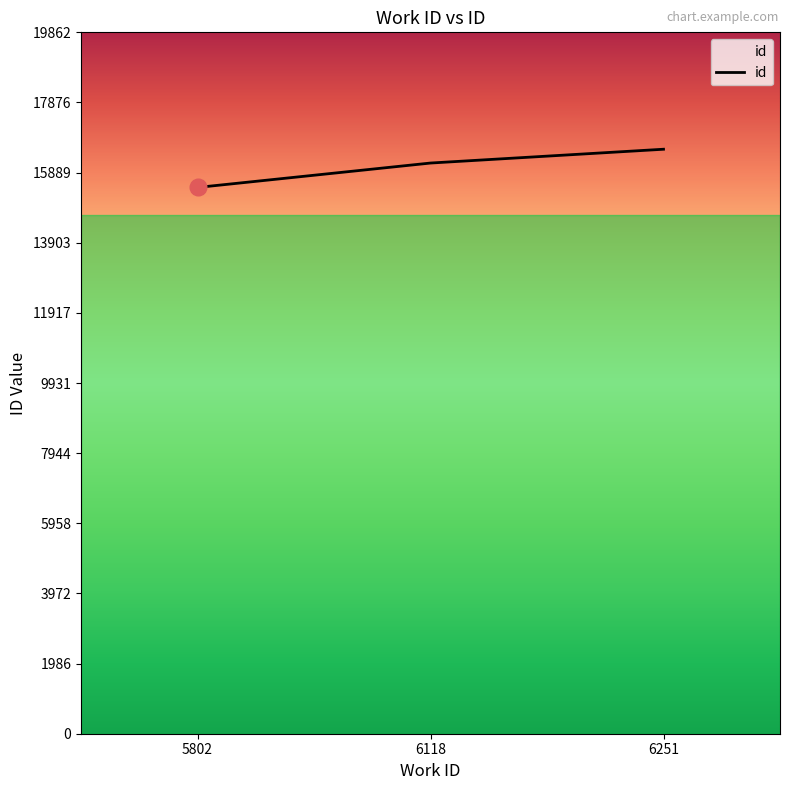

How many lines are shown in the chart?

1